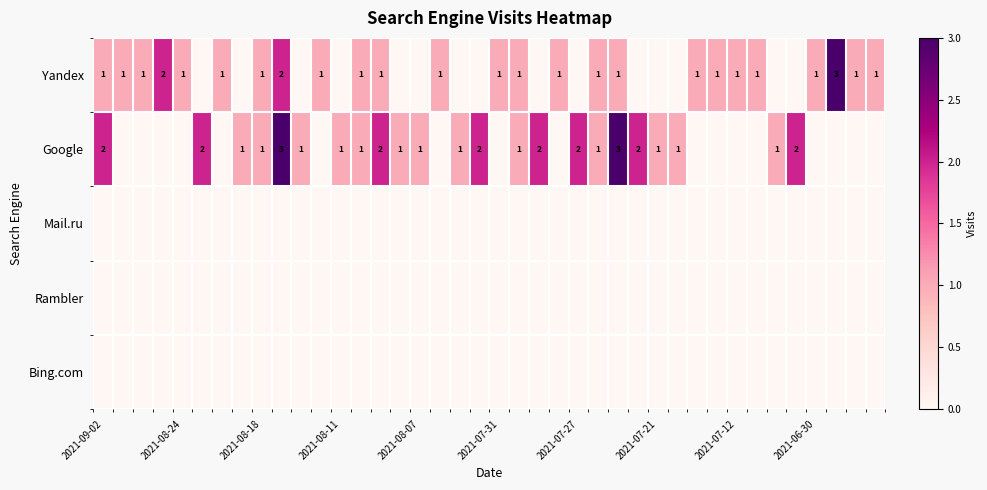

What is the difference between the highest and lowest values at 2021-08-18?

1